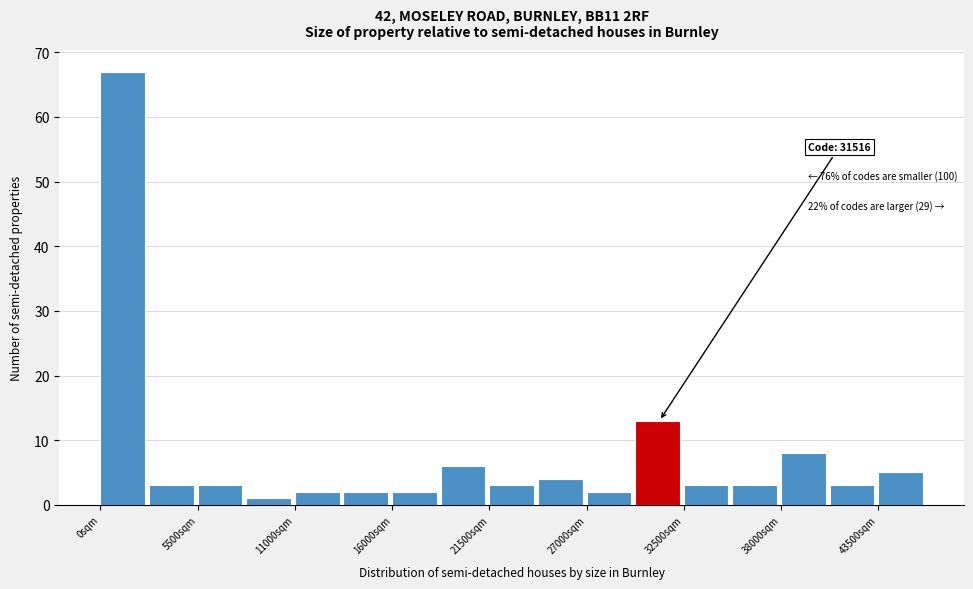

Read against the x-axis, roughly where is the centre of the tallest bar?

1000